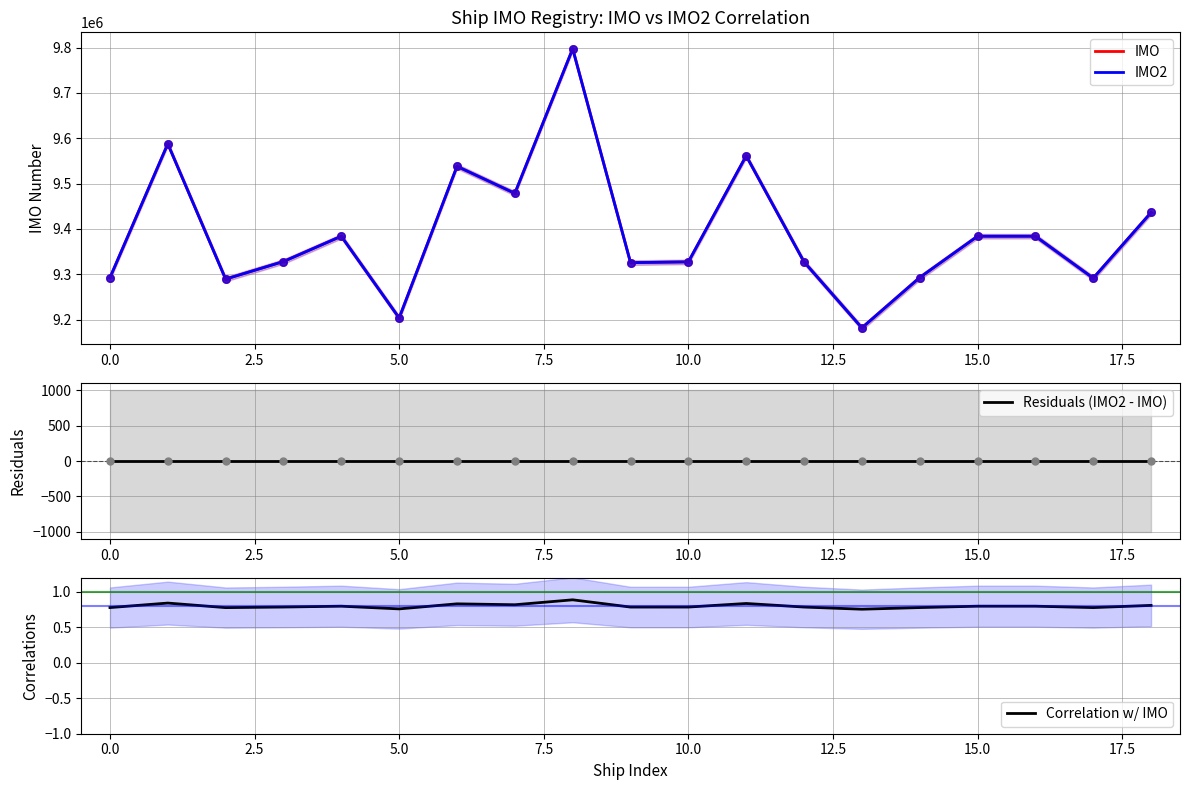

Which series has the largest total across all categories?

IMO